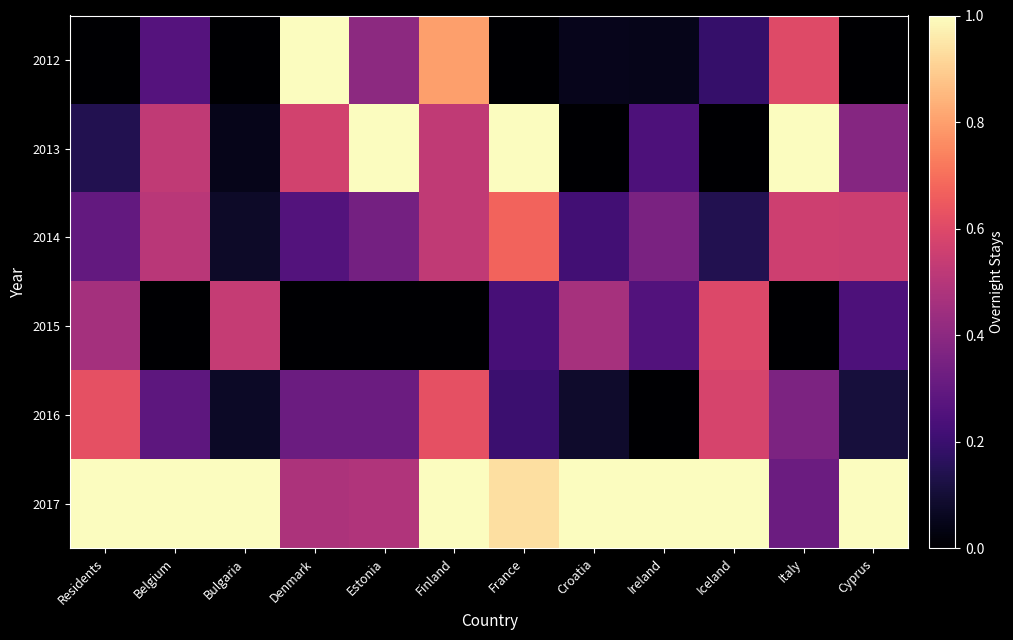

Which series has the largest total across all categories?

2017